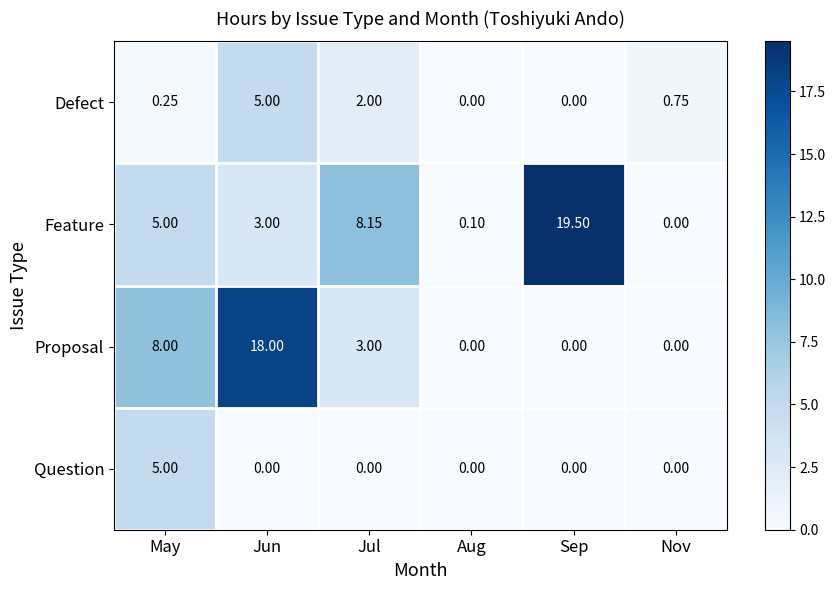

Where does the Proposal series first go above 3?

May